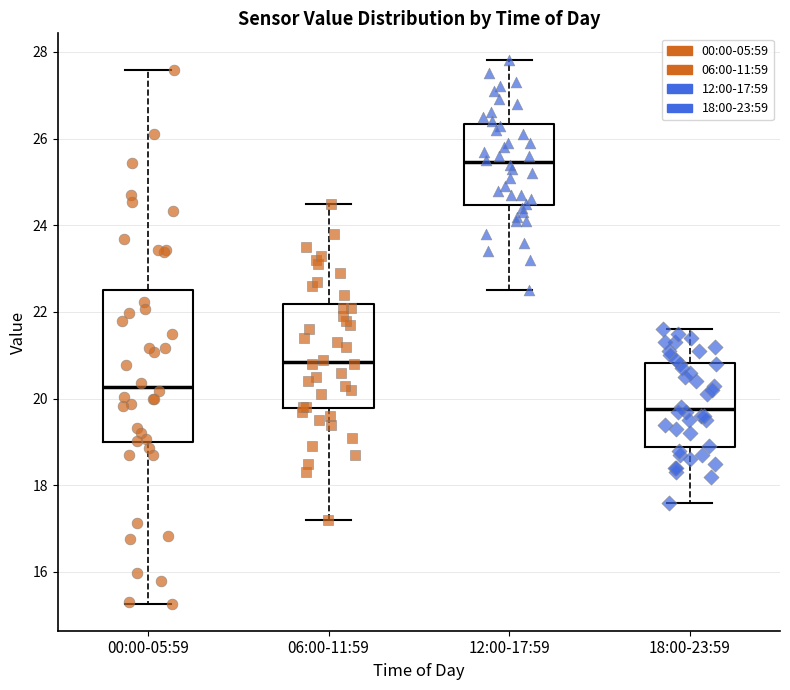

Which box's median line is the lowest?

18:00-23:59